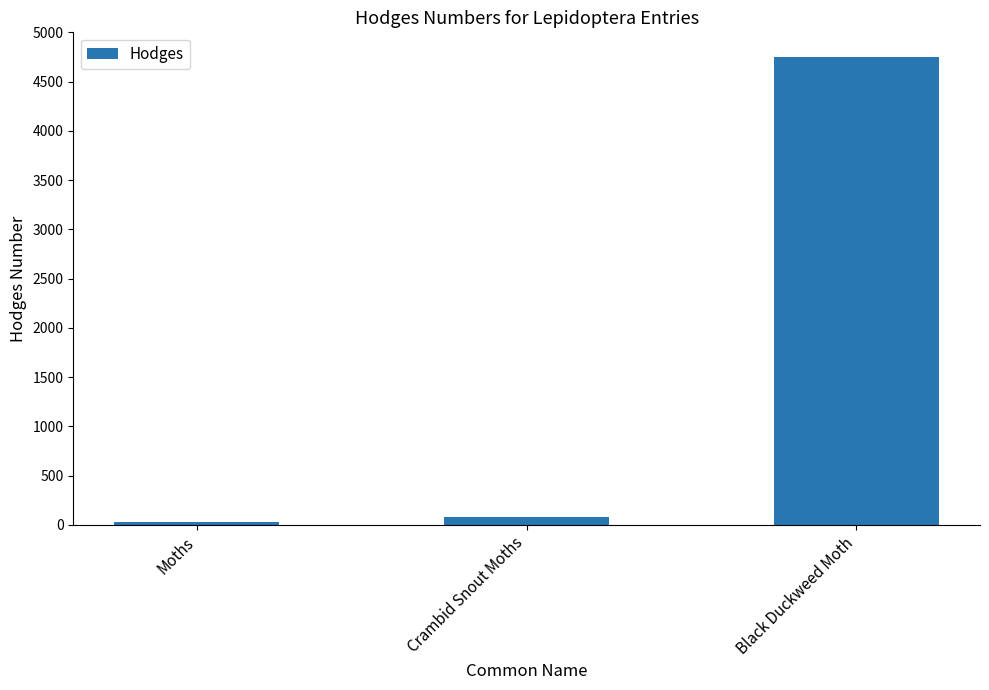

What value does the data have at Moths?

29.0